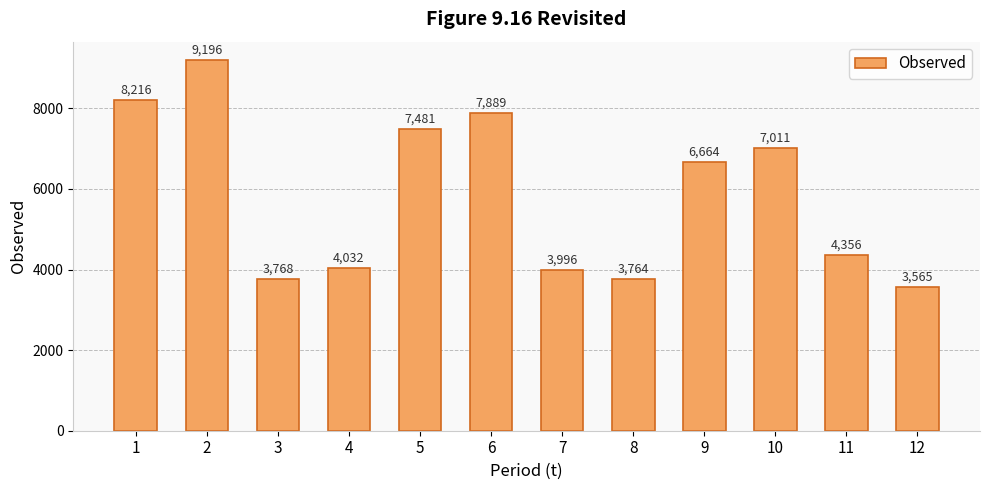

What is the value of the 9th bar from the left?

6664